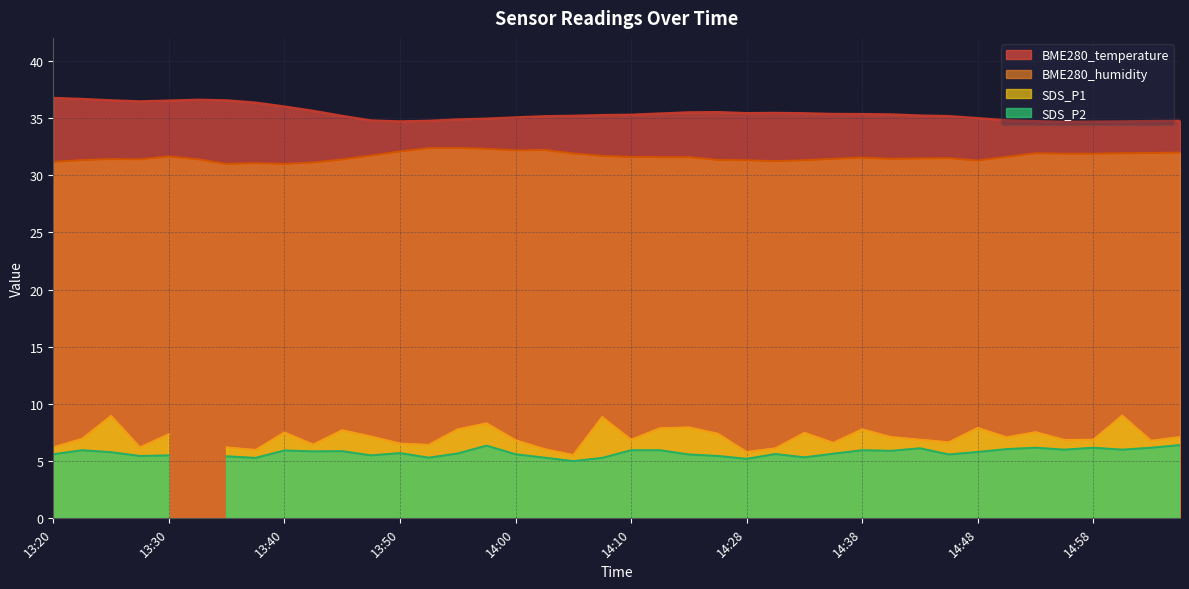

How many data points does each series have?

40